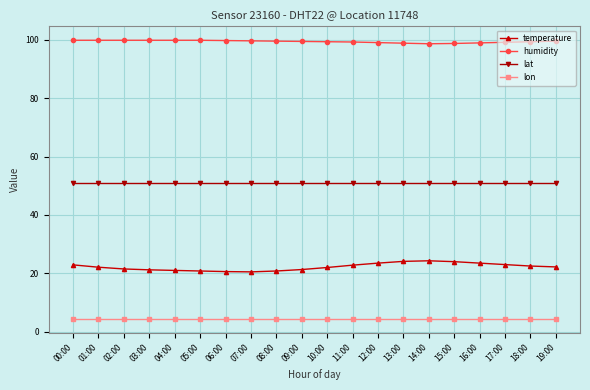

At how many categories does at least one series exceed 21?

20